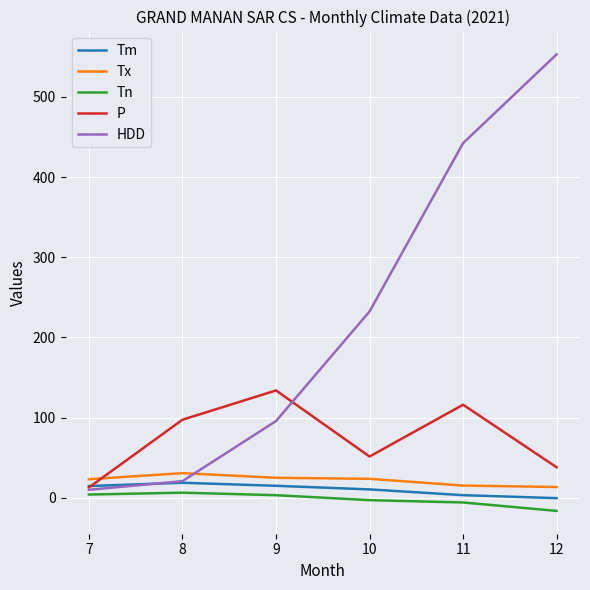

Which series has the widest spread of values?

HDD